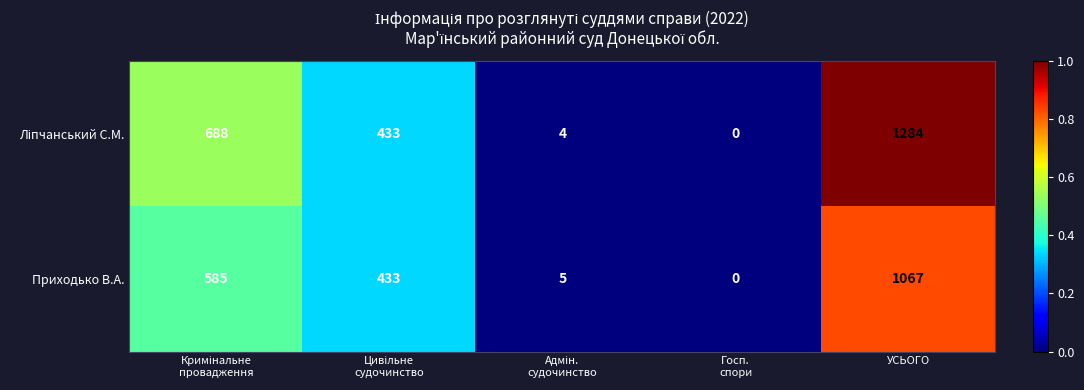

What is the average value of the Приходько В.А. series?

418